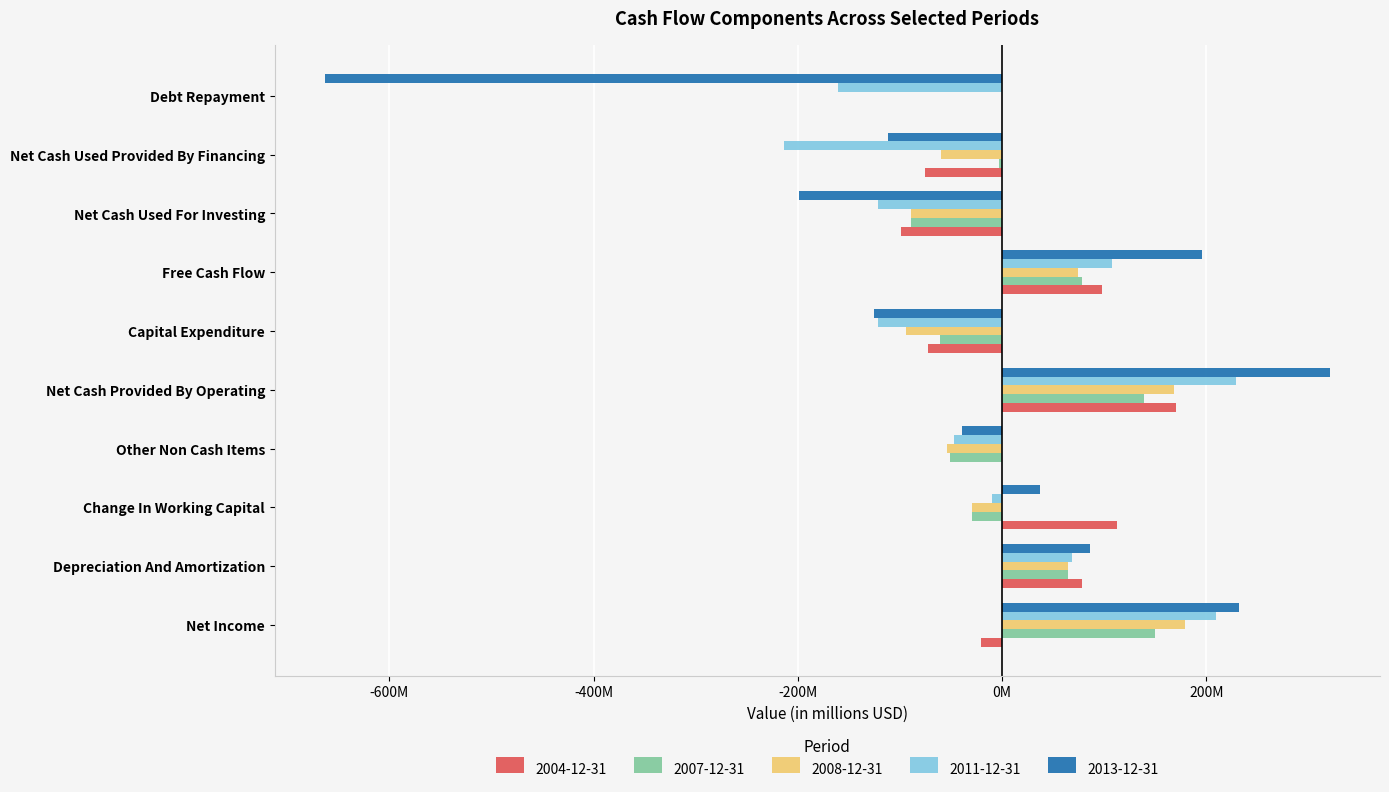

What are all the series names shown in the legend?

2004-12-31, 2007-12-31, 2008-12-31, 2011-12-31, 2013-12-31